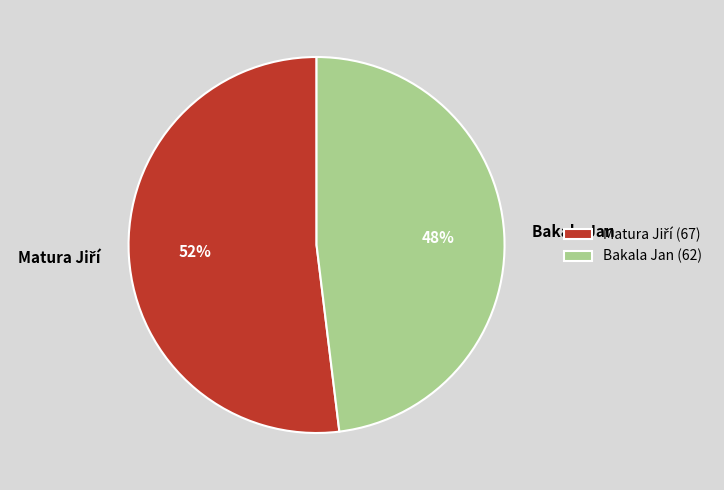

Is it true that Bakala Jan is 48% of the pie?

True